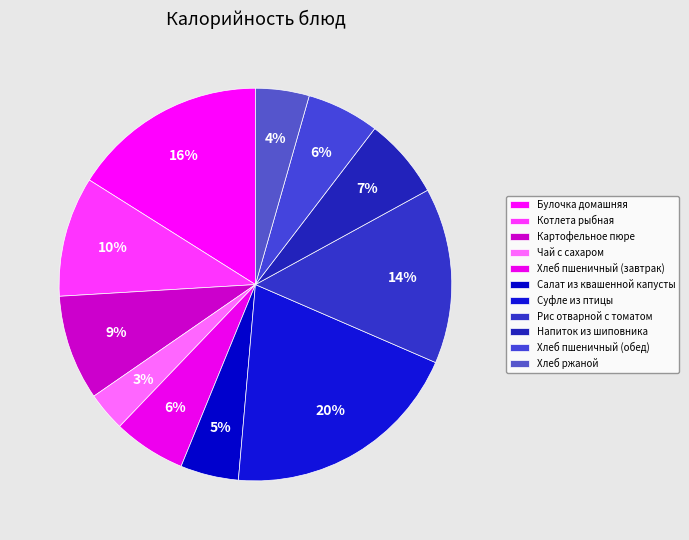

How many segments does this pie chart have?

11